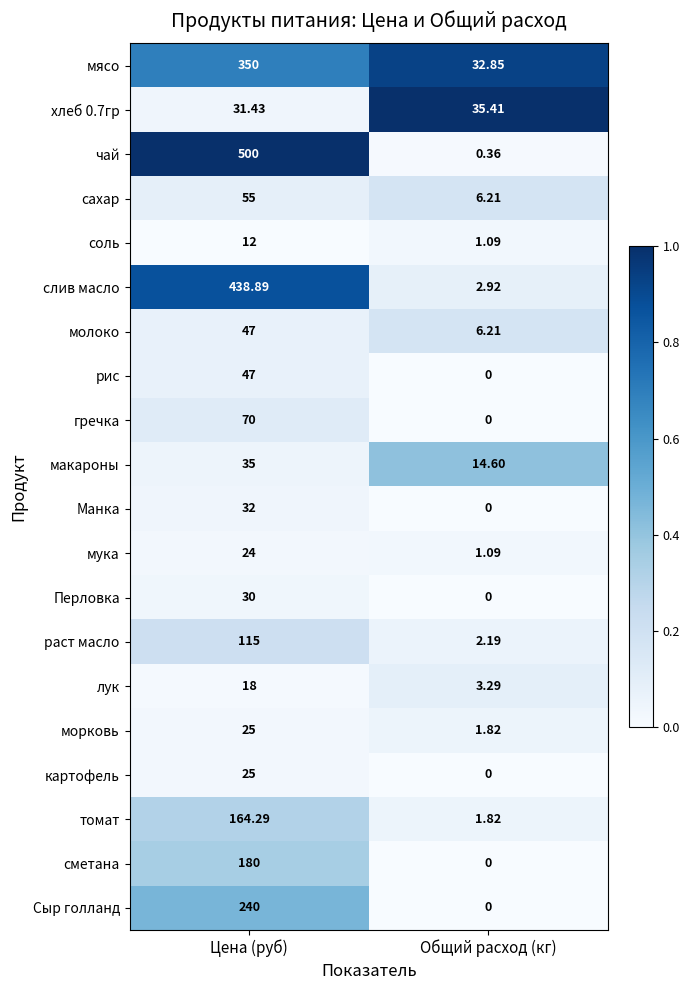

At which category is the sum across all series the highest?

Цена (руб)